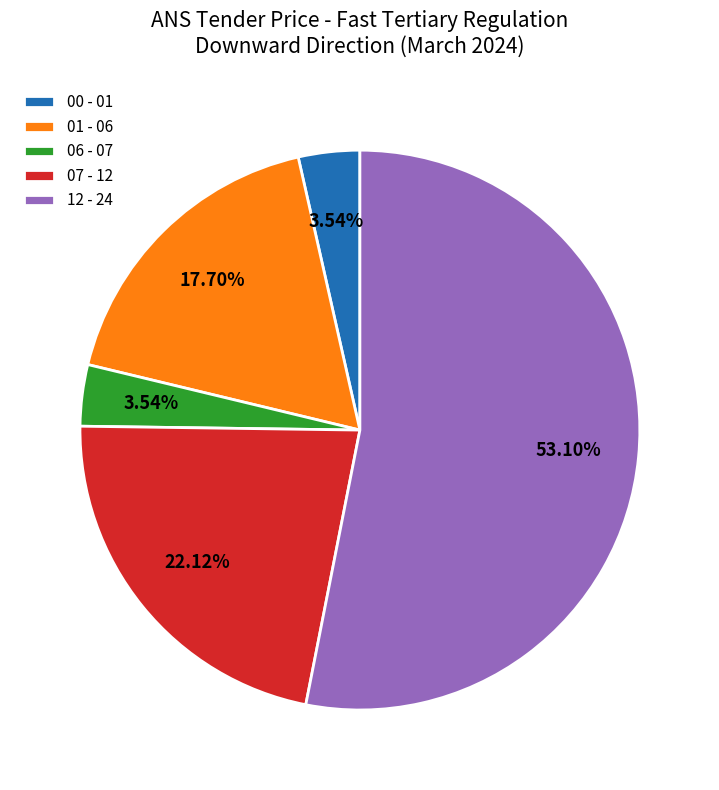

How many segments does this pie chart have?

5